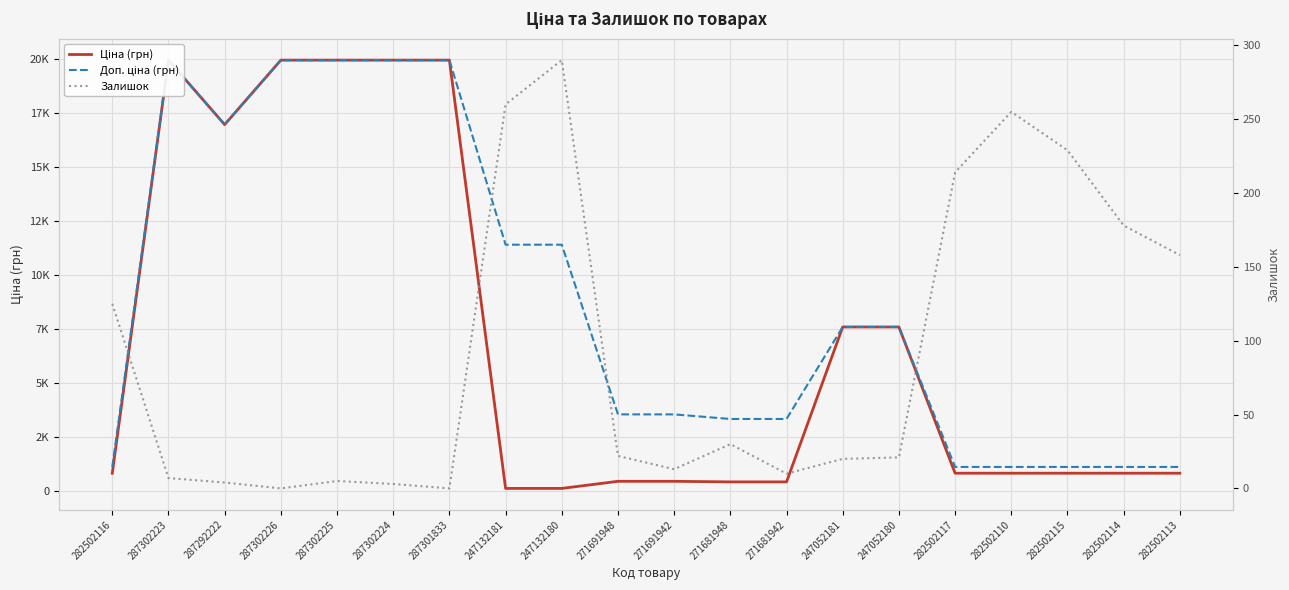

What is the average value of the Залишок series?

92.2